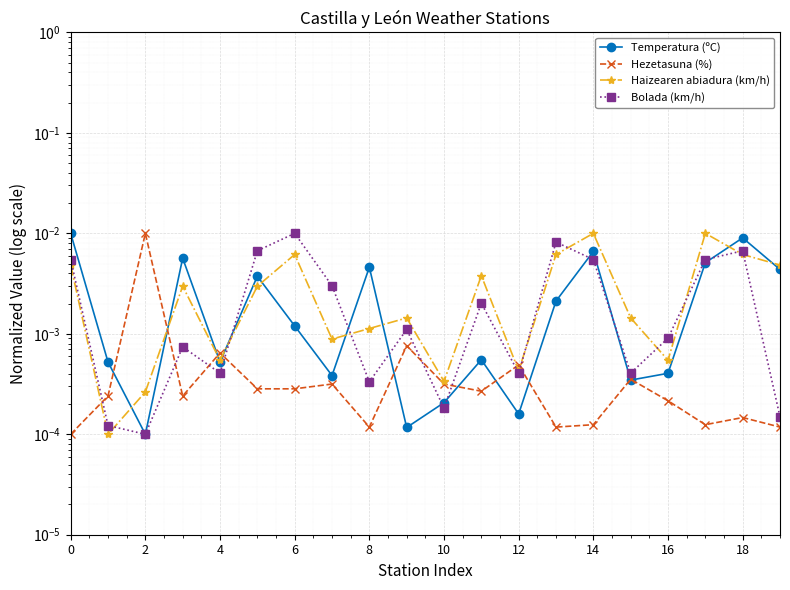

What is the sum of all Haizearen abiadura (km/h) values?

0.1